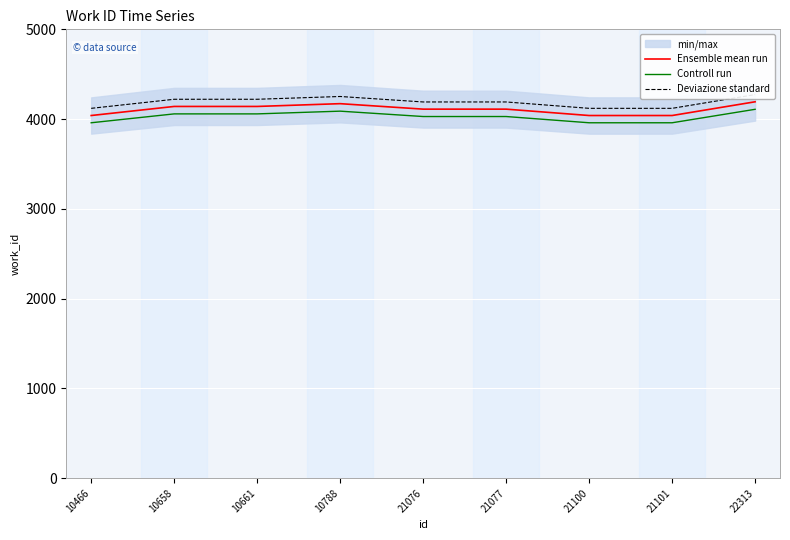

The Ensemble mean run series shows 4040.0 at 21100. True or false?

True